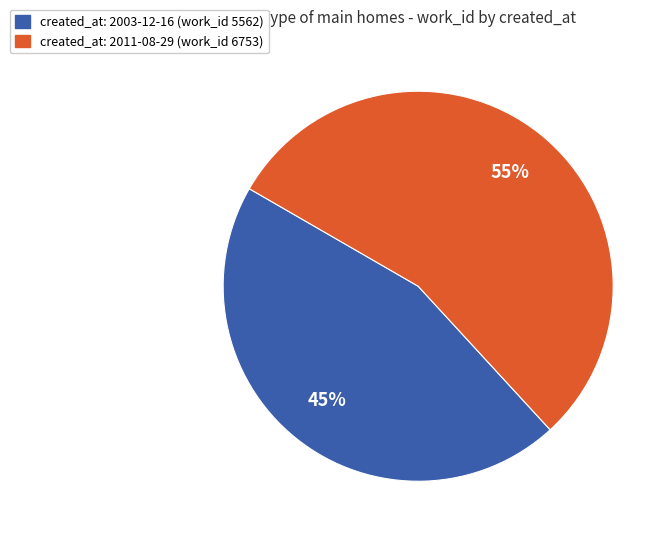

To the nearest percent, what is the difference between the largest and smallest slice percentages?

10%